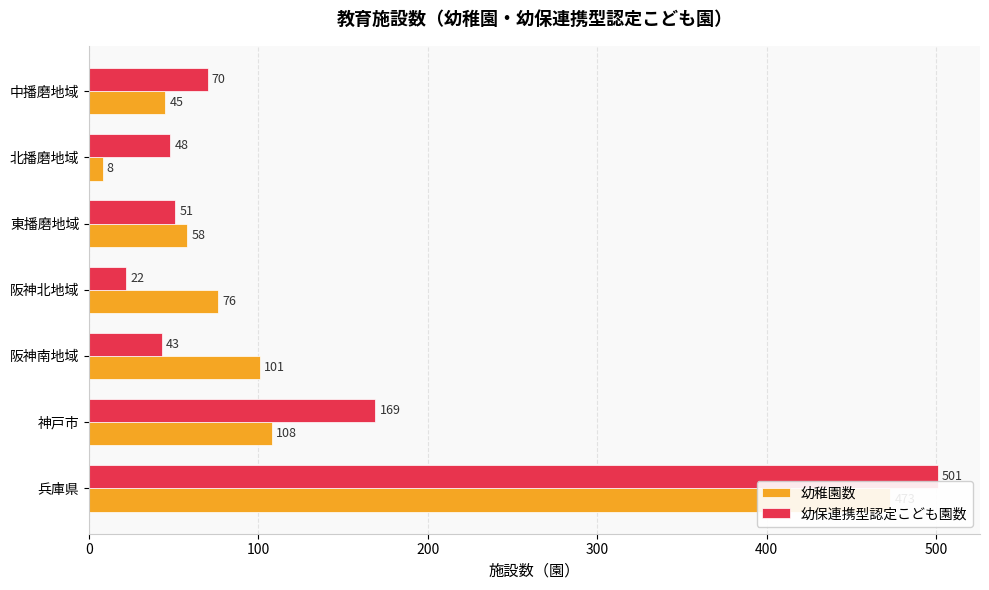

Between 400 and 600, which is larger?

400